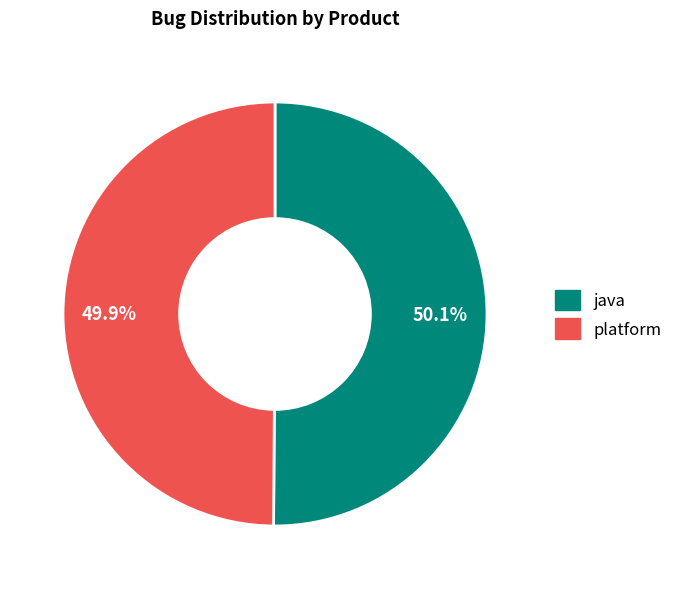

Approximately how many times larger is the value at platform compared to java?

1.0